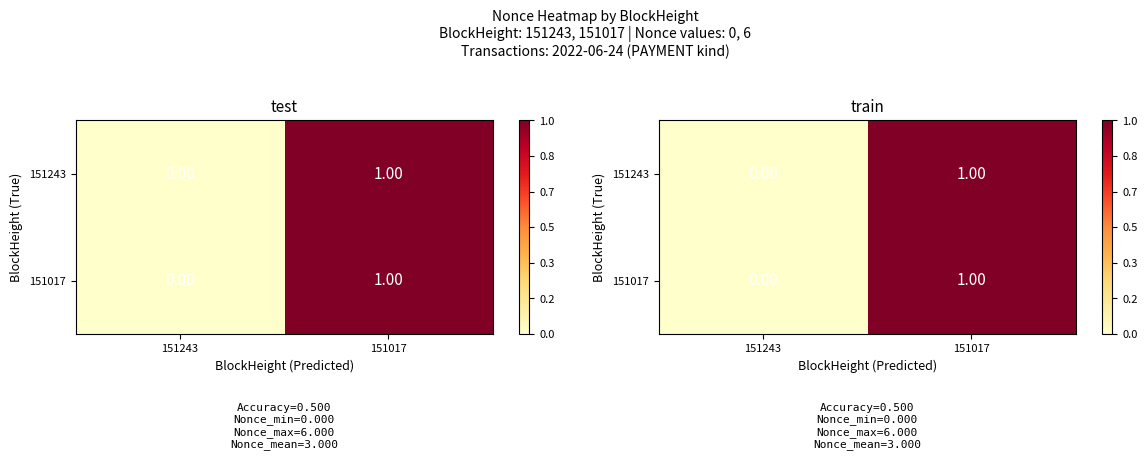

What is the difference between the 151017 values at 151243 and 151017?

1